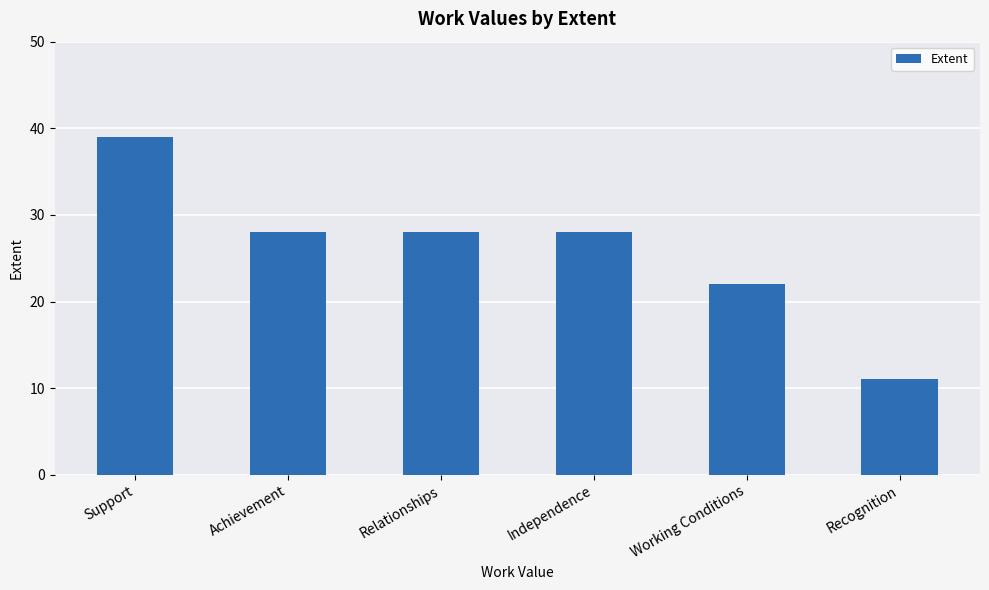

What is the difference between the maximum and second lowest values?

17